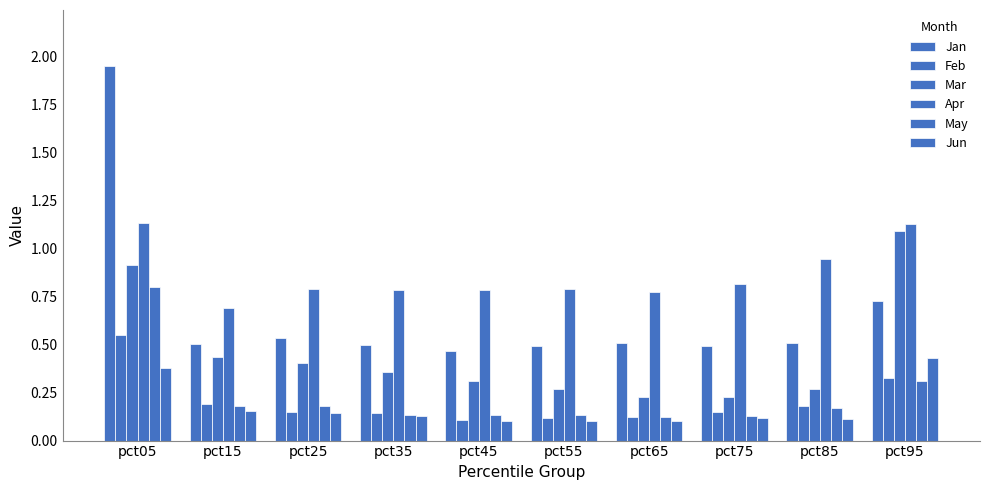

What is the value of the Jan bar at the 6th from the left?

0.5